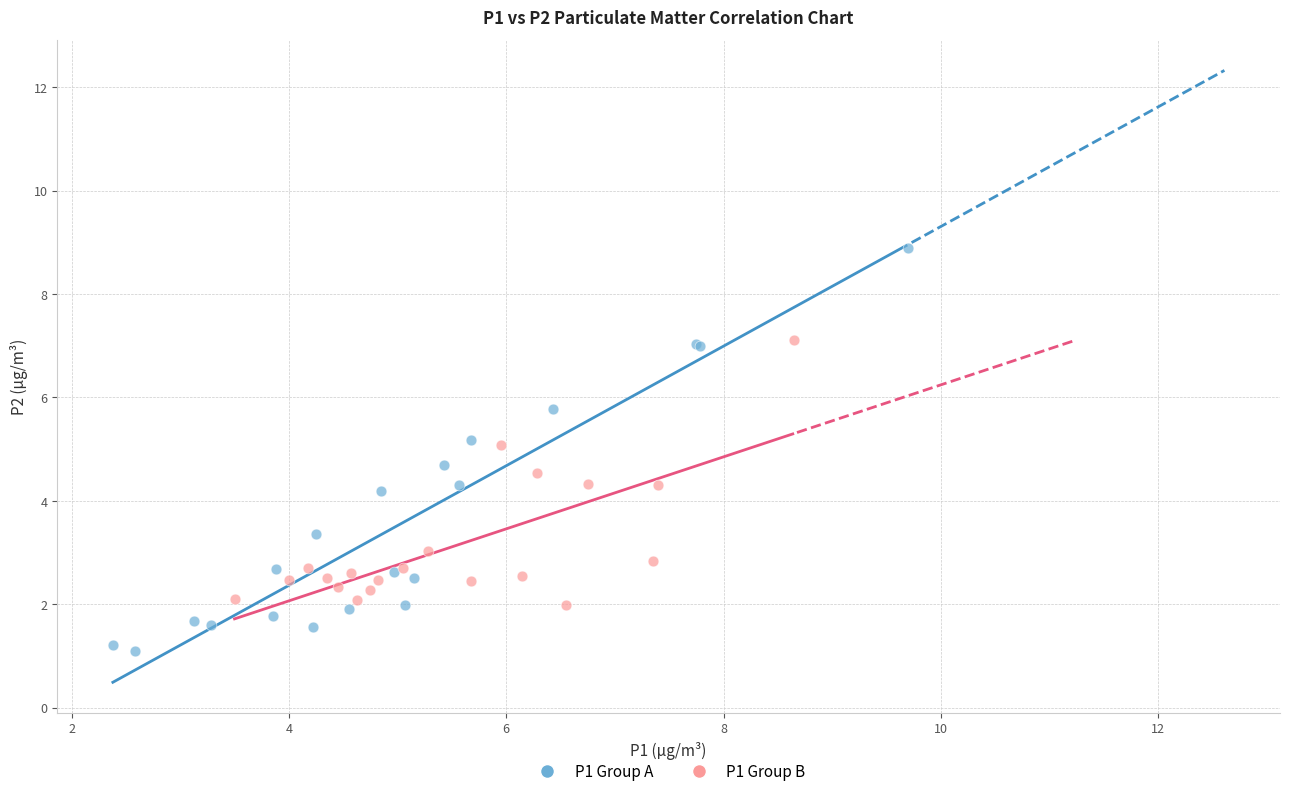

Which series has the largest Y range (max minus min)?

P1 Group A